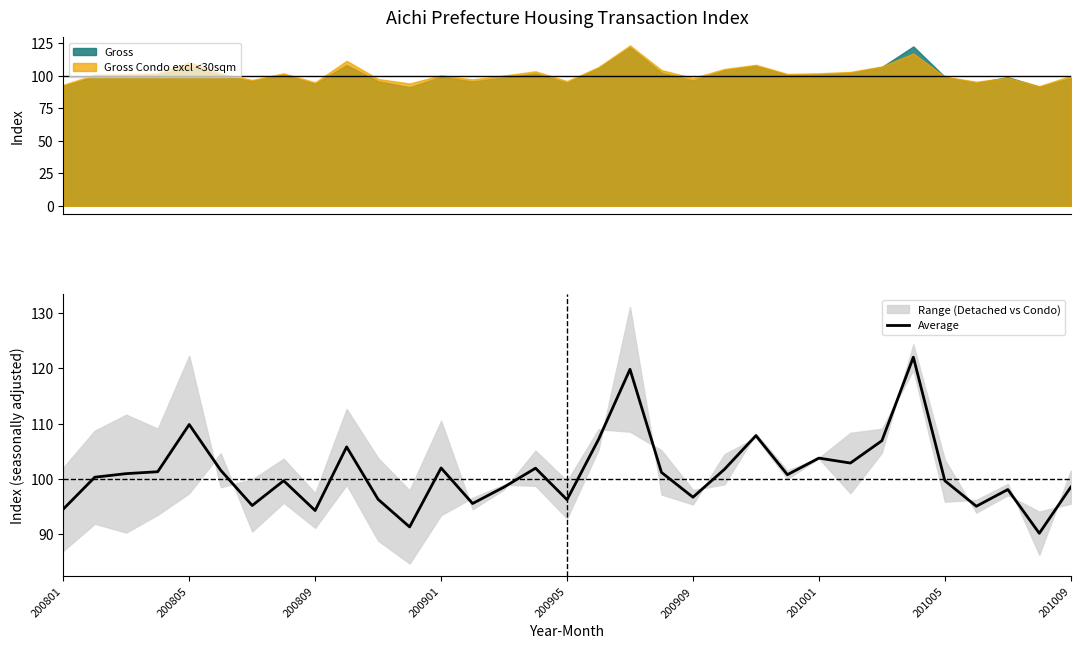

What is the average value?

101.1